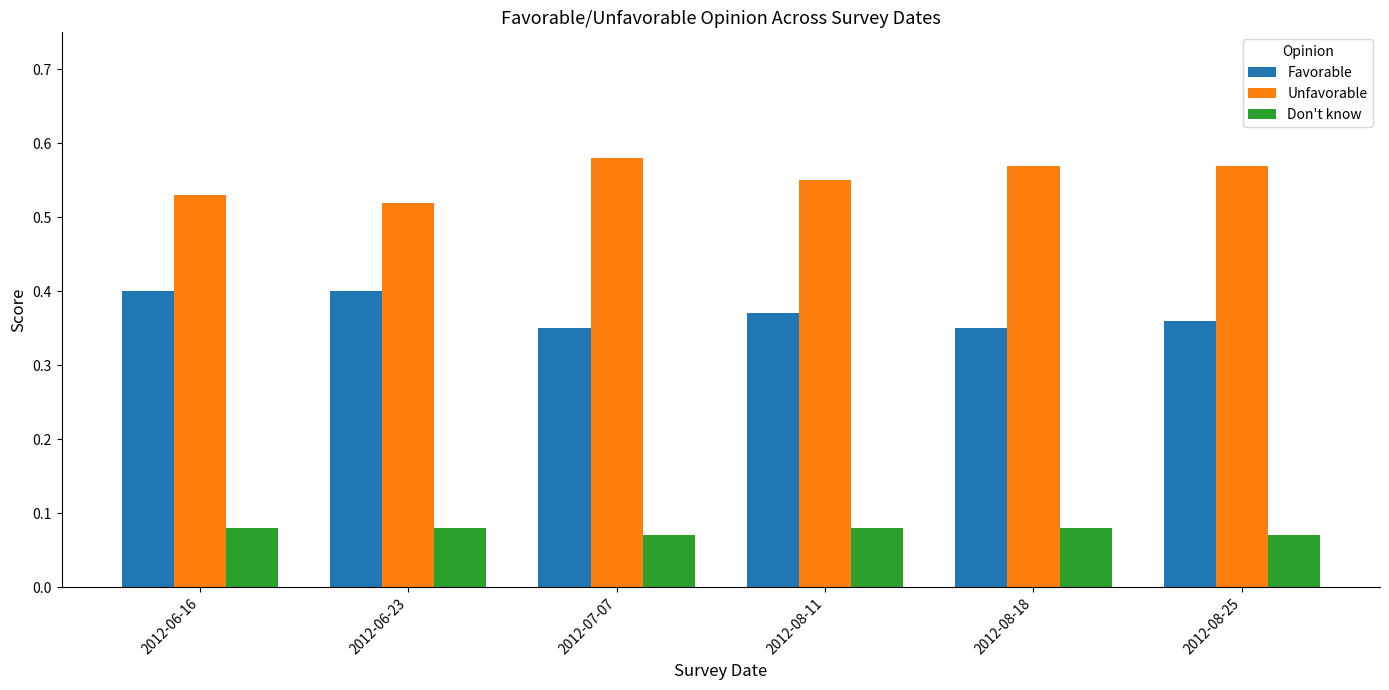

Count the Unfavorable values in the range 0 to 1.

6